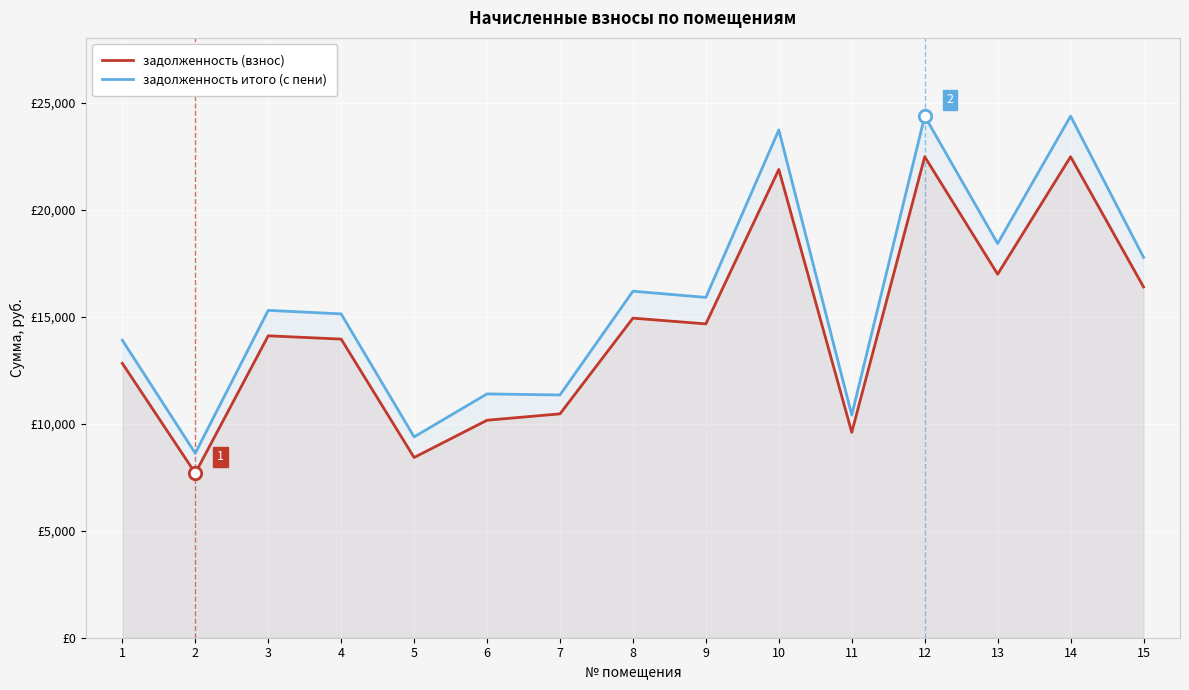

Which series has the largest total across all categories?

задолженность итого (с пени)